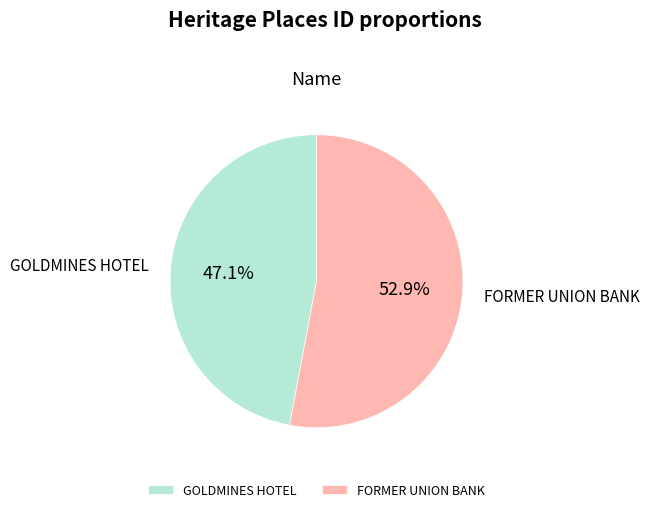

What is the majority slice?

FORMER UNION BANK